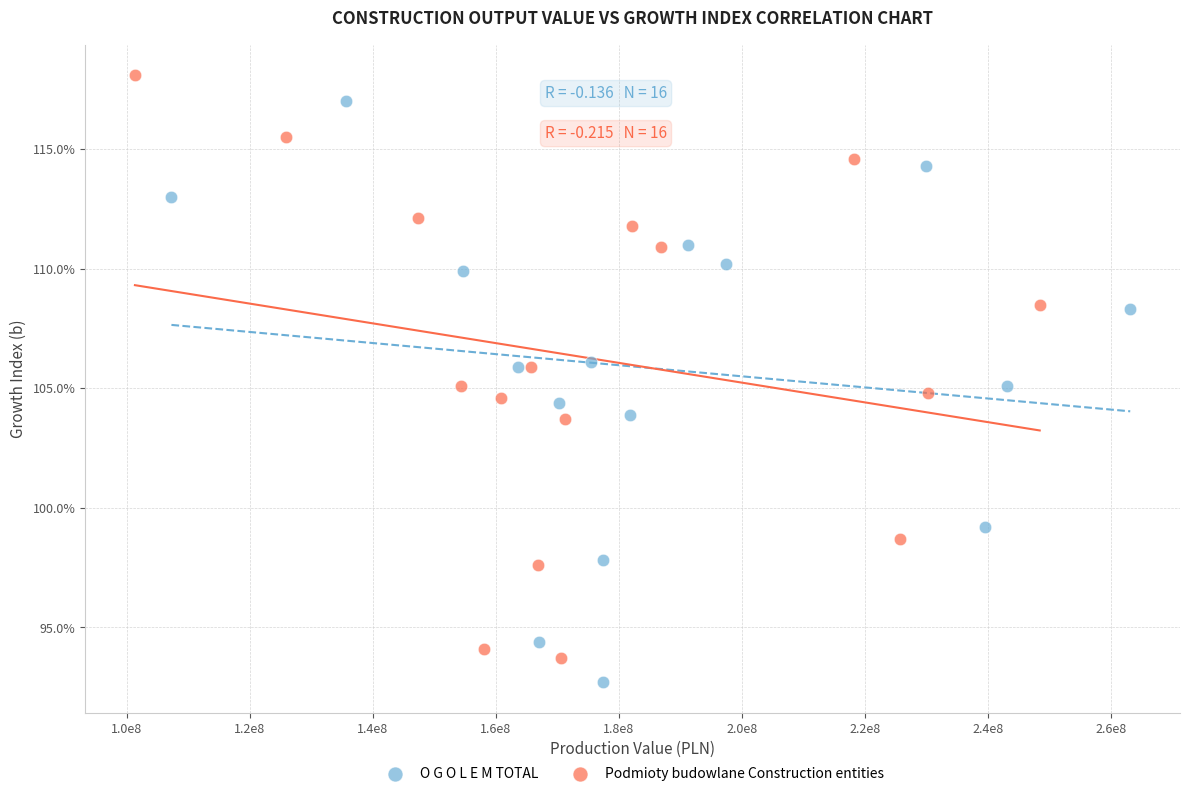

Which series contains the lowest Y value?

O G O L E M TOTAL